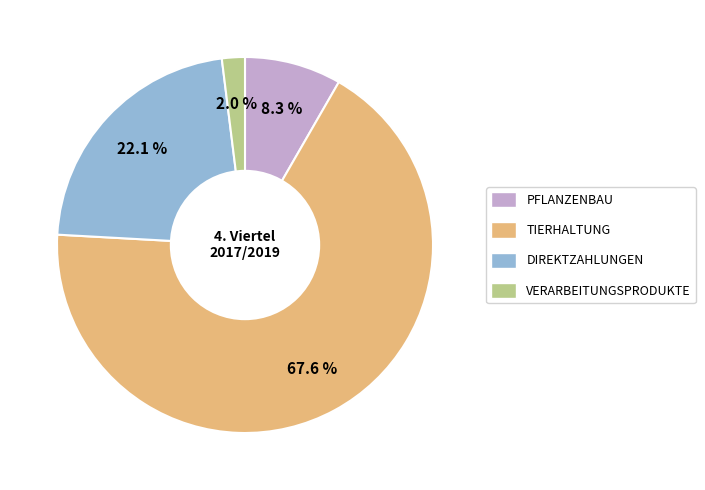

Does any single category account for the majority?

Yes